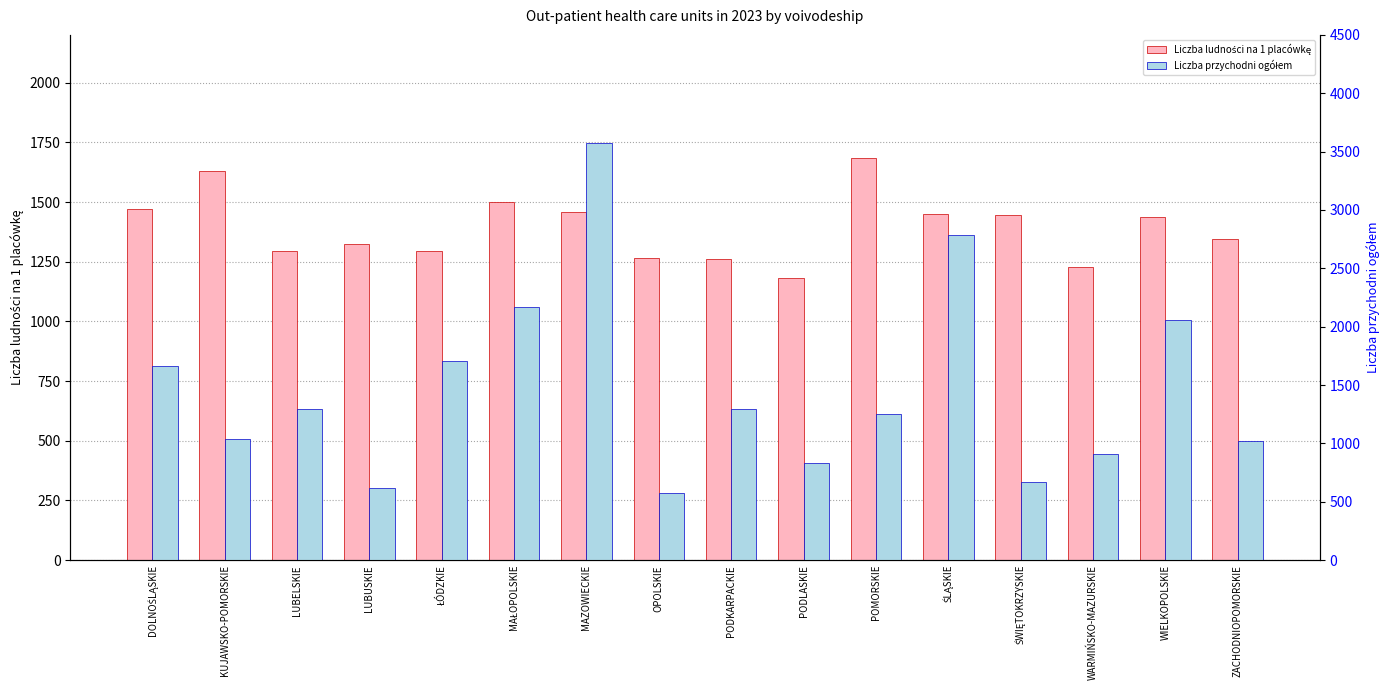

Does the chart contain stacked bars?

No